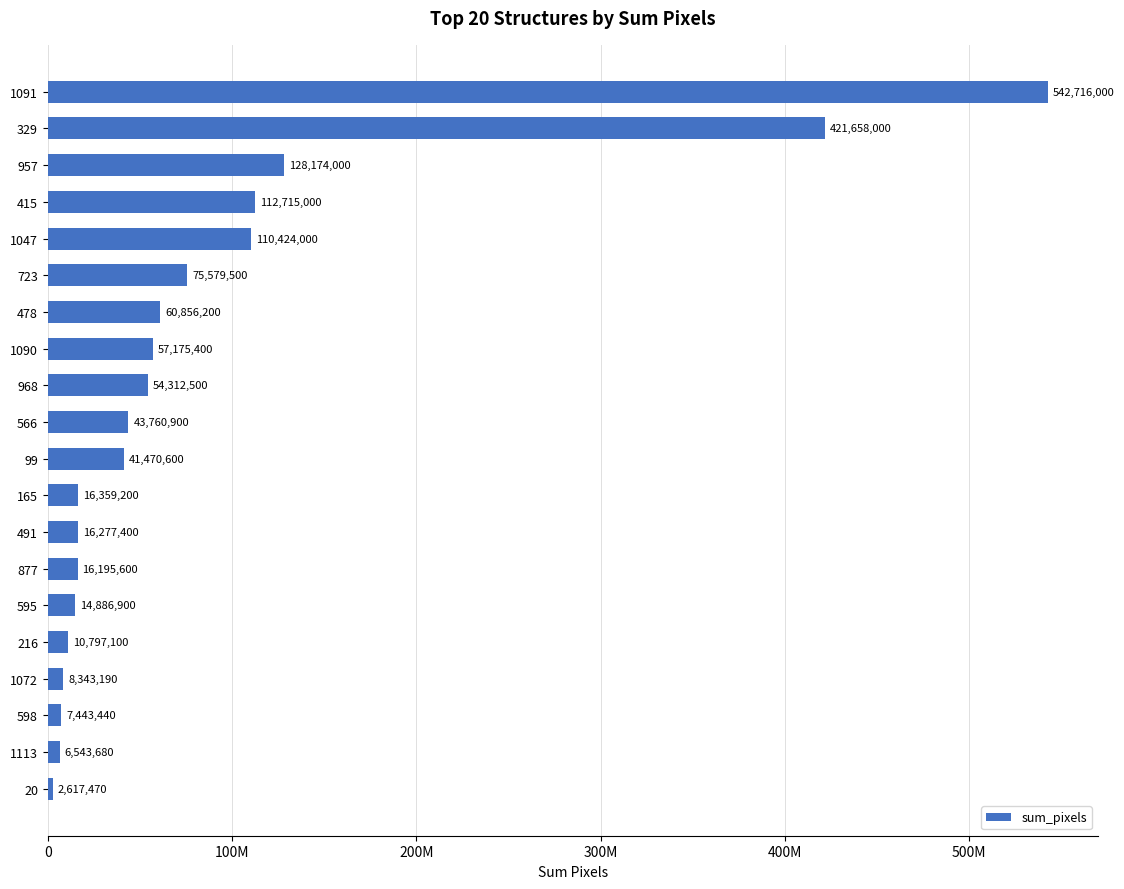

Are the bars horizontal?

Yes